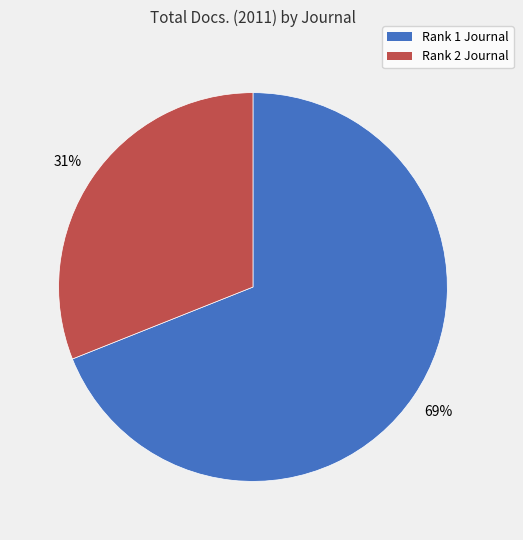

Is the sum of Rank 2 Journal and Rank 1 Journal greater than half?

Yes